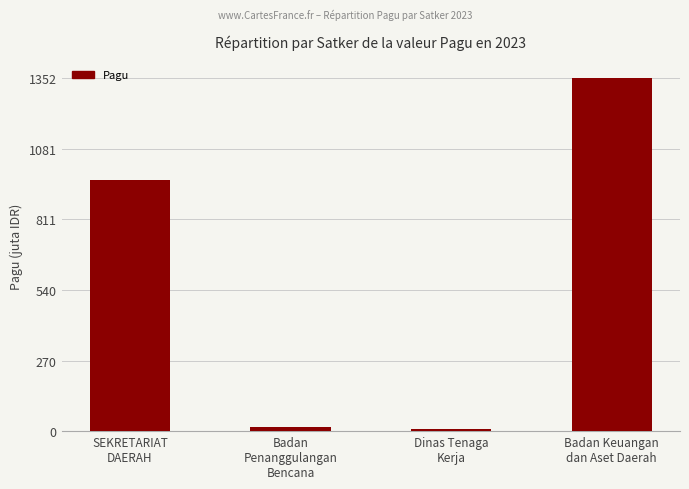

List the labels in order of value, smallest first.

Dinas Tenaga
Kerja, Badan
Penanggulangan
Bencana, SEKRETARIAT
DAERAH, Badan Keuangan
dan Aset Daerah